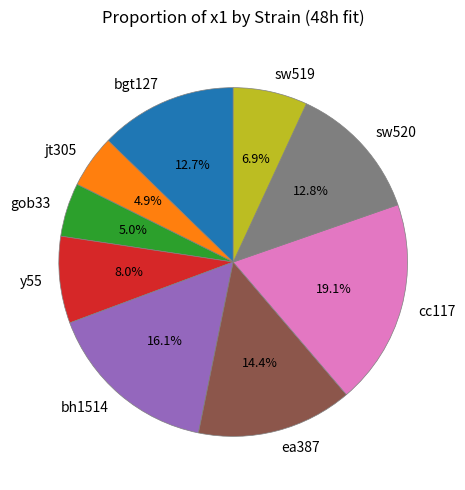

Does any single category account for the majority?

No